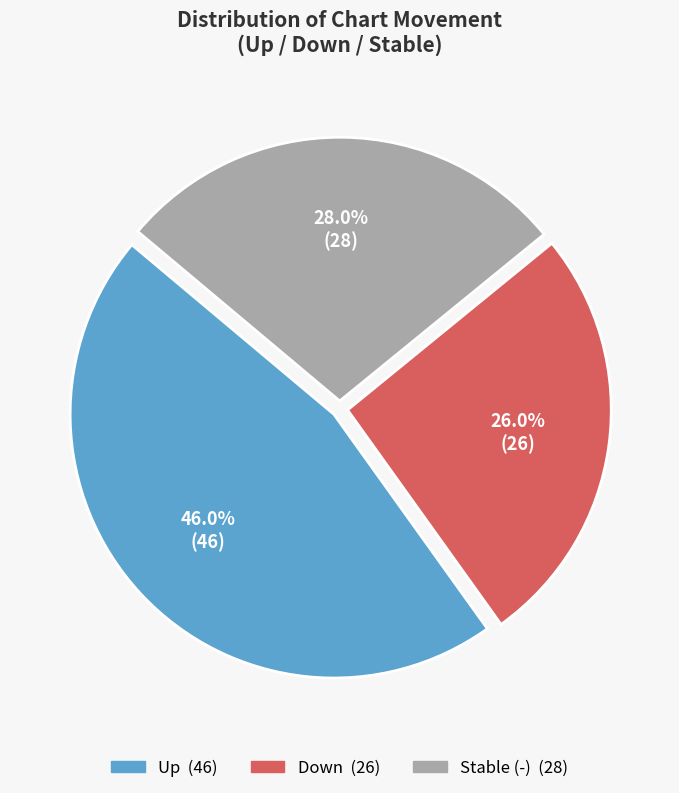

Is there a majority slice in this chart?

No